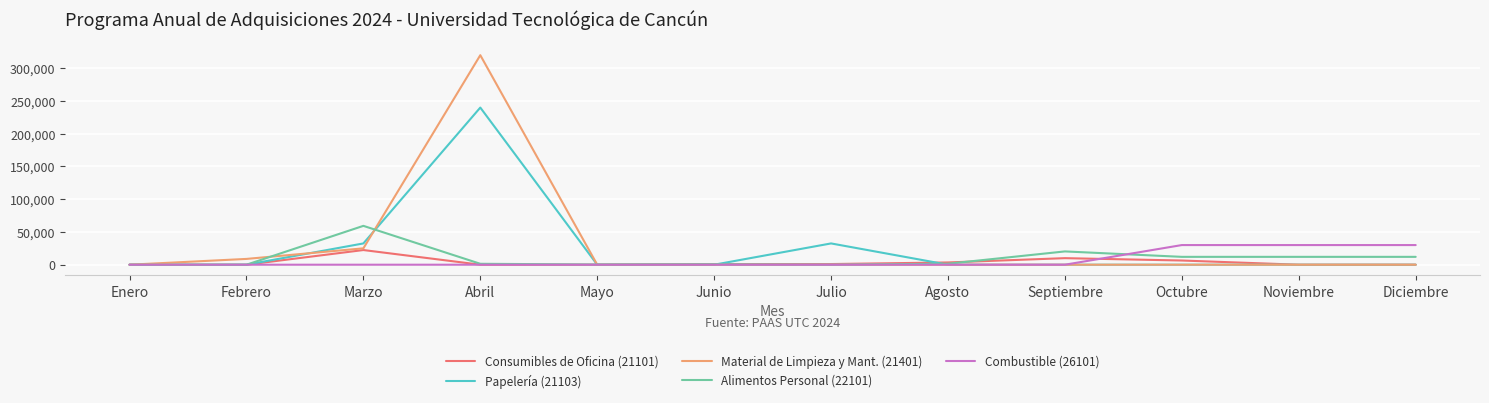

Is the value of Combustible (26101) at Abril greater than the value of Material de Limpieza y Mant. (21401) at Marzo?

No